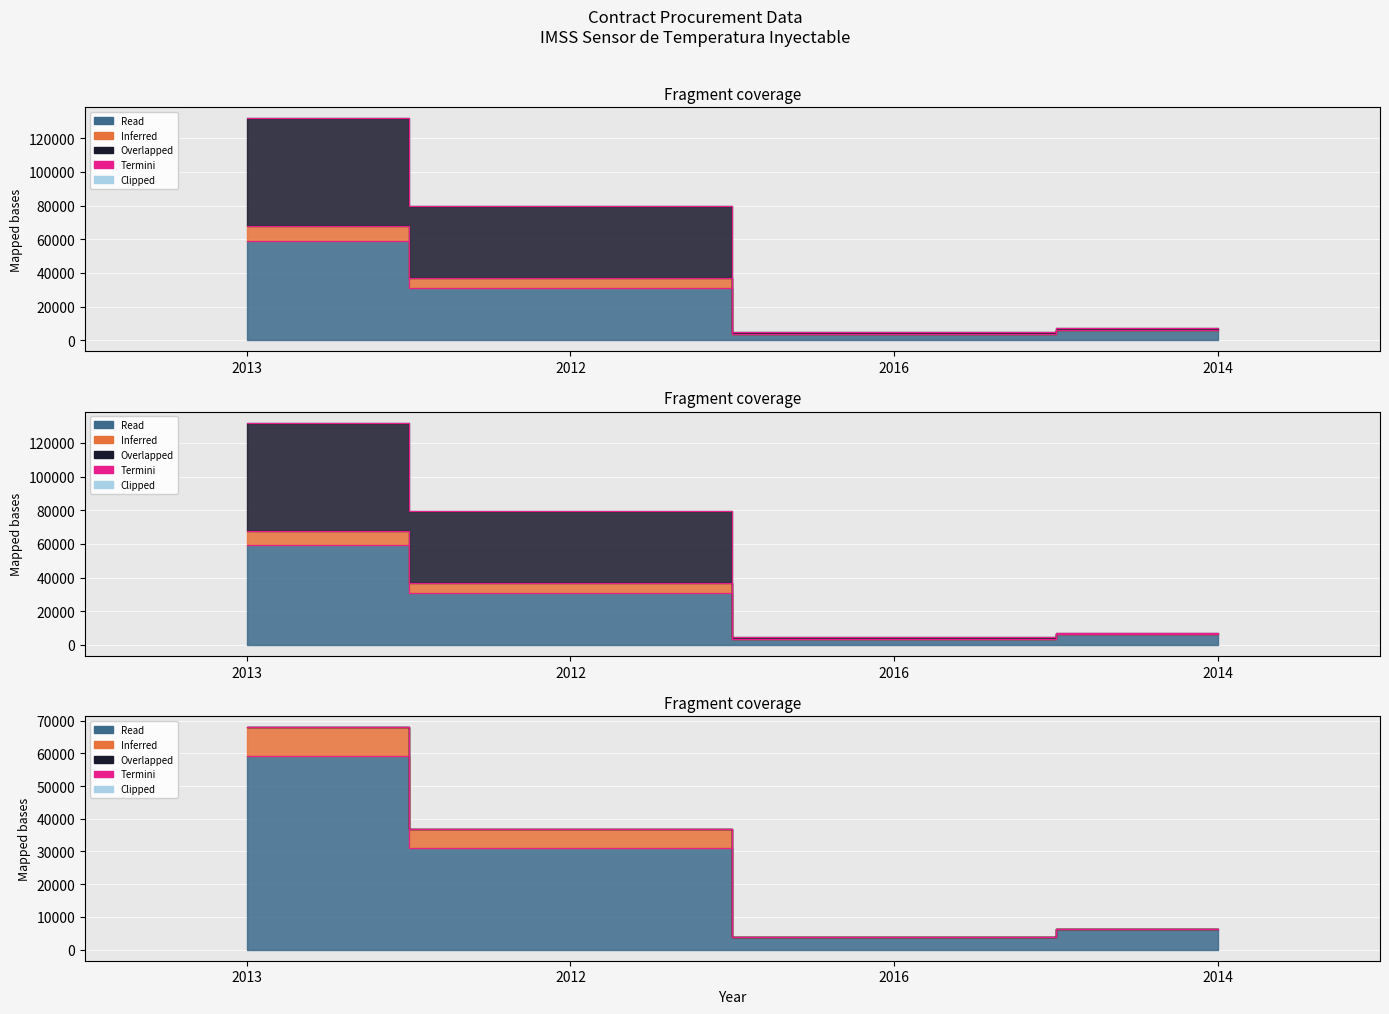

The value of quantity at 2014 is 7074.8. True or false?

True